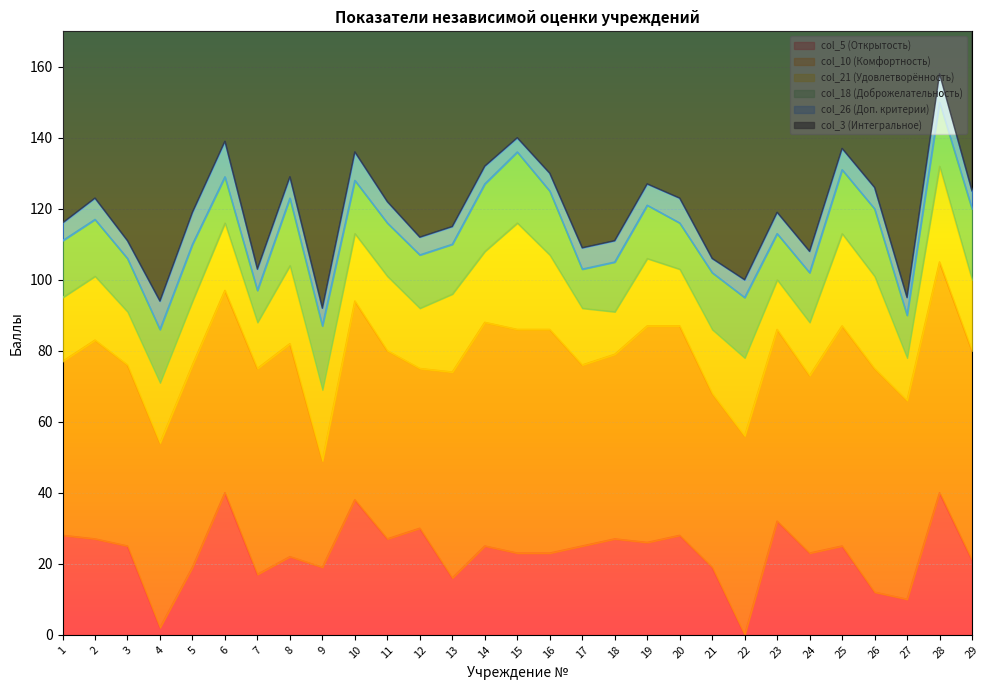

True or false: col_21 (Удовлетворённость) has a value of 11 at 11.

False